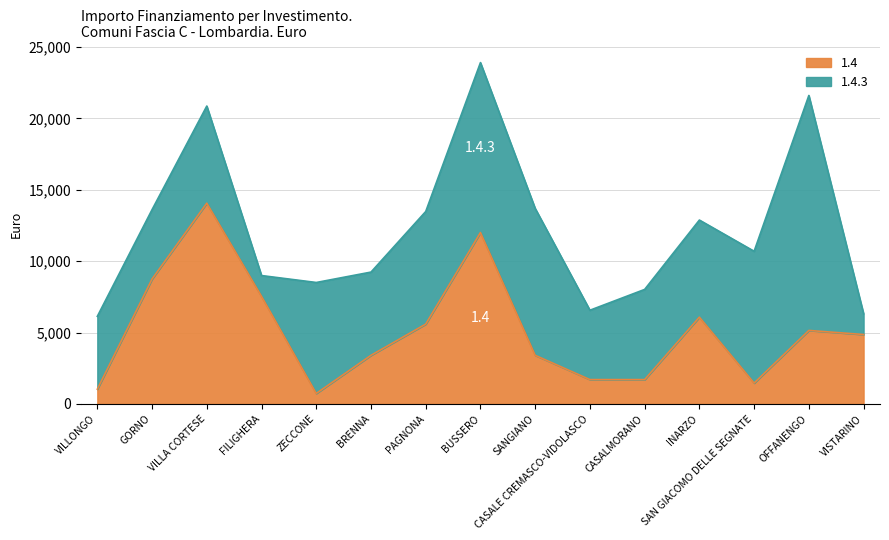

What is the difference between the second highest and second lowest values?

10976